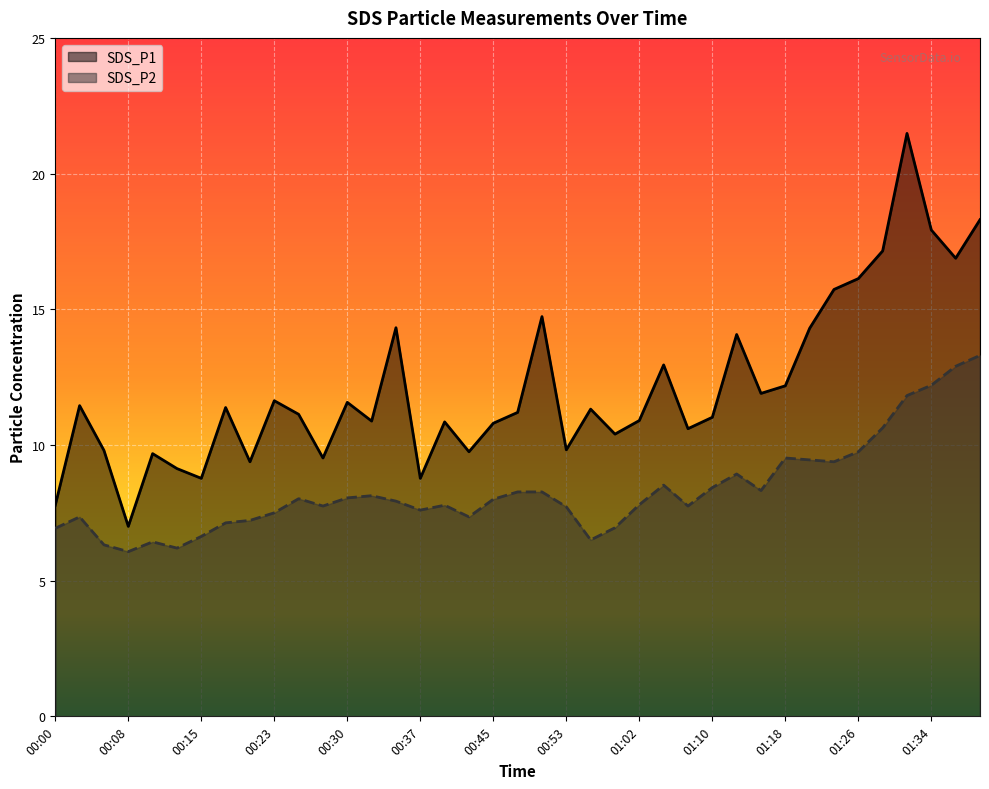

What is the label of the 18th point from the left?

00:42